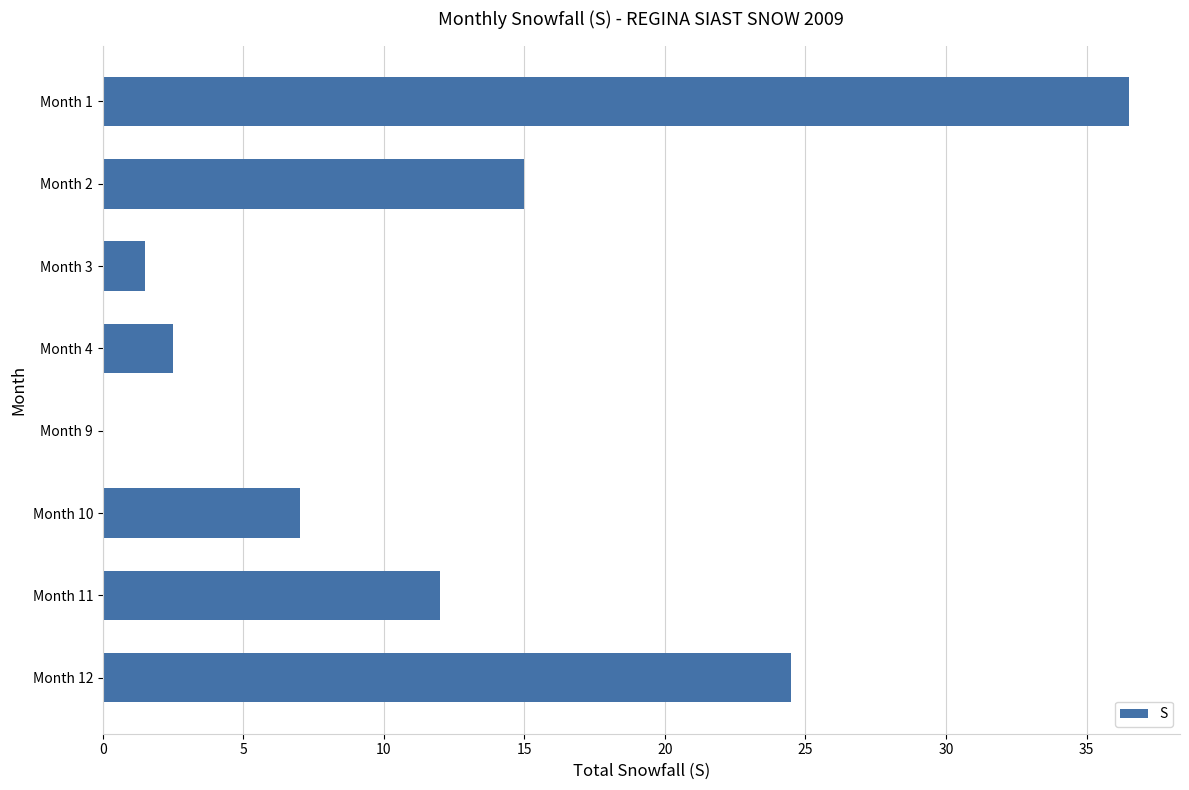

What is the maximum value shown in the chart?

36.5